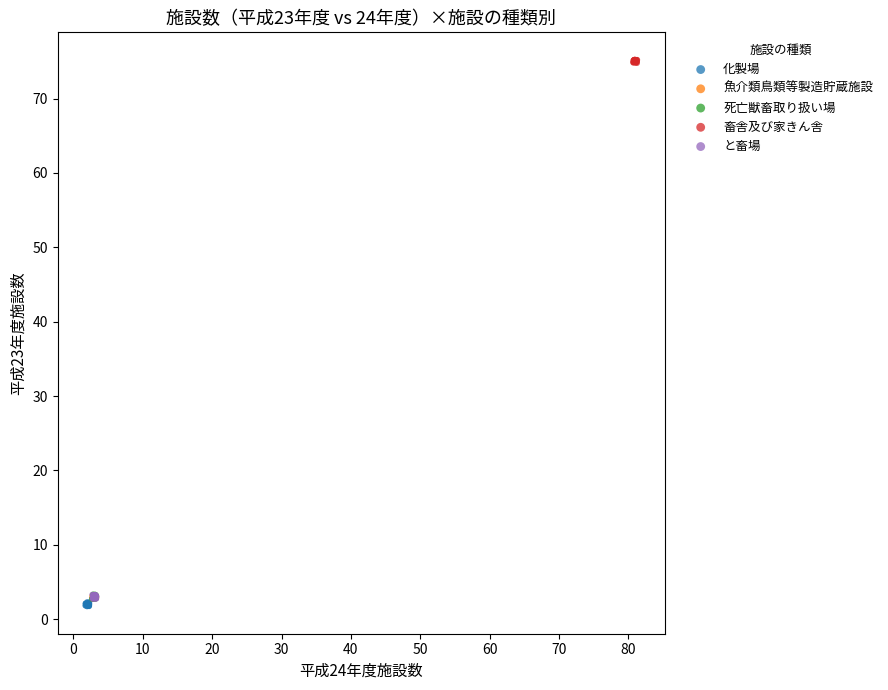

Which series reaches the maximum Y coordinate?

畜舎及び家きん舎